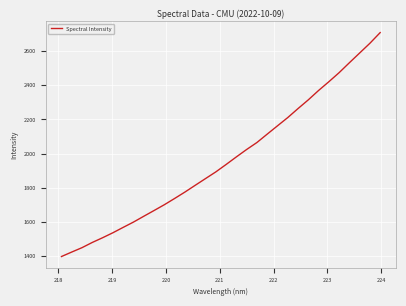

What is the difference between the second highest and second lowest values?

1223.8